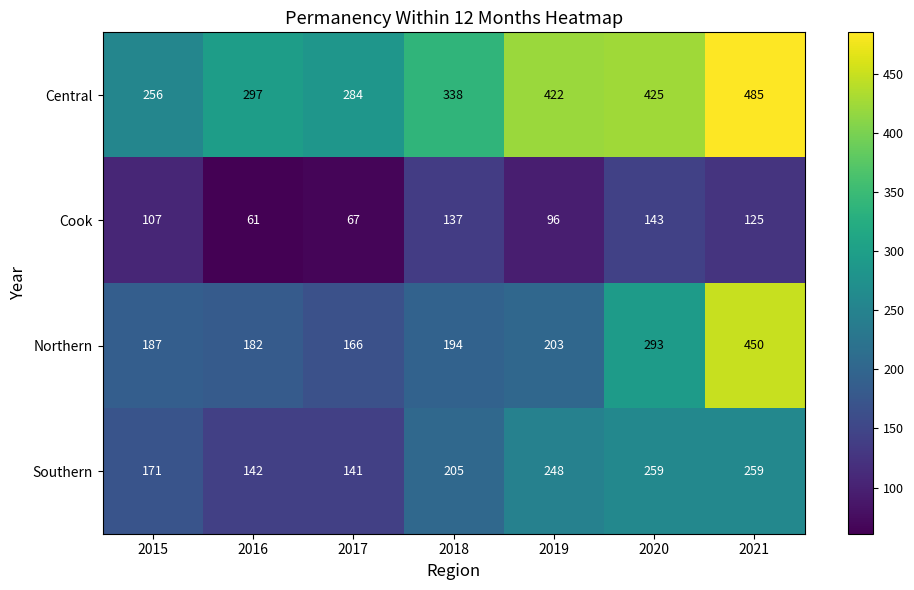

How many categories are shown in the chart?

7